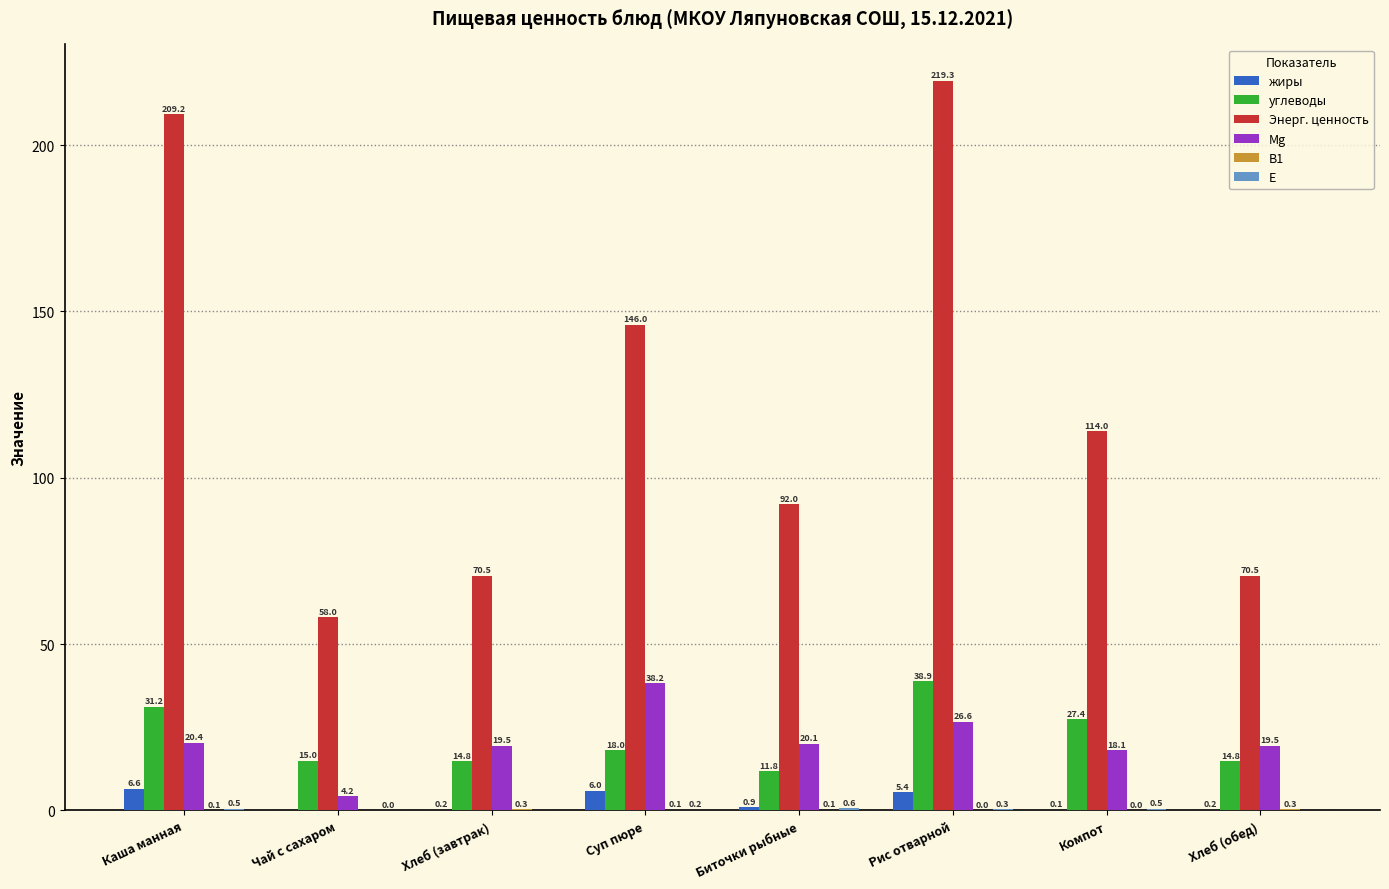

Are the bars grouped side by side (vs. stacked)?

Yes